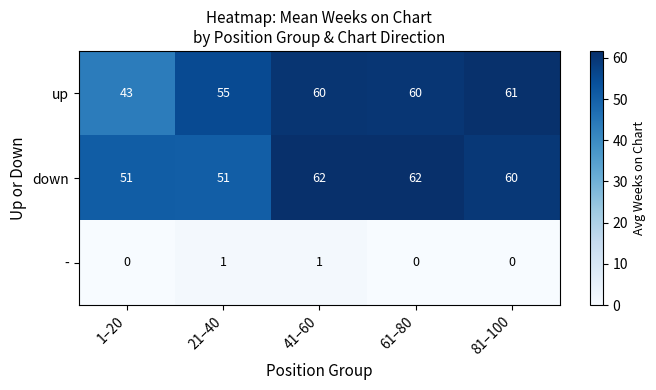

Reading left to right, list all the values displayed in this chart.

up: 1–20=43	21–40=55	41–60=60	61–80=60	81–100=61
down: 1–20=51	21–40=51	41–60=62	61–80=62	81–100=60
-: 1–20=0	21–40=1	41–60=1	61–80=0	81–100=0